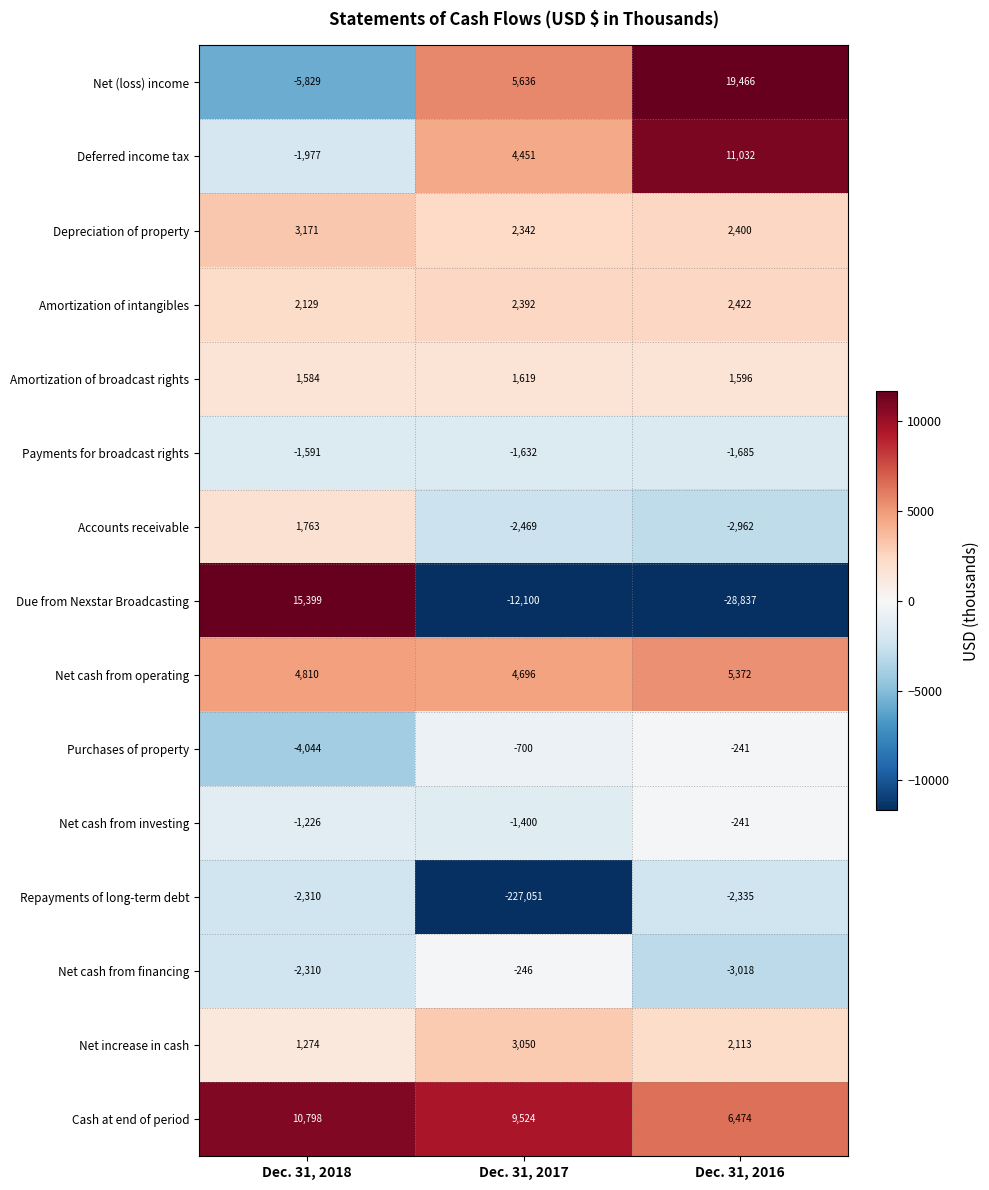

How many Payments for broadcast rights values are between -1685 and -1591?

3